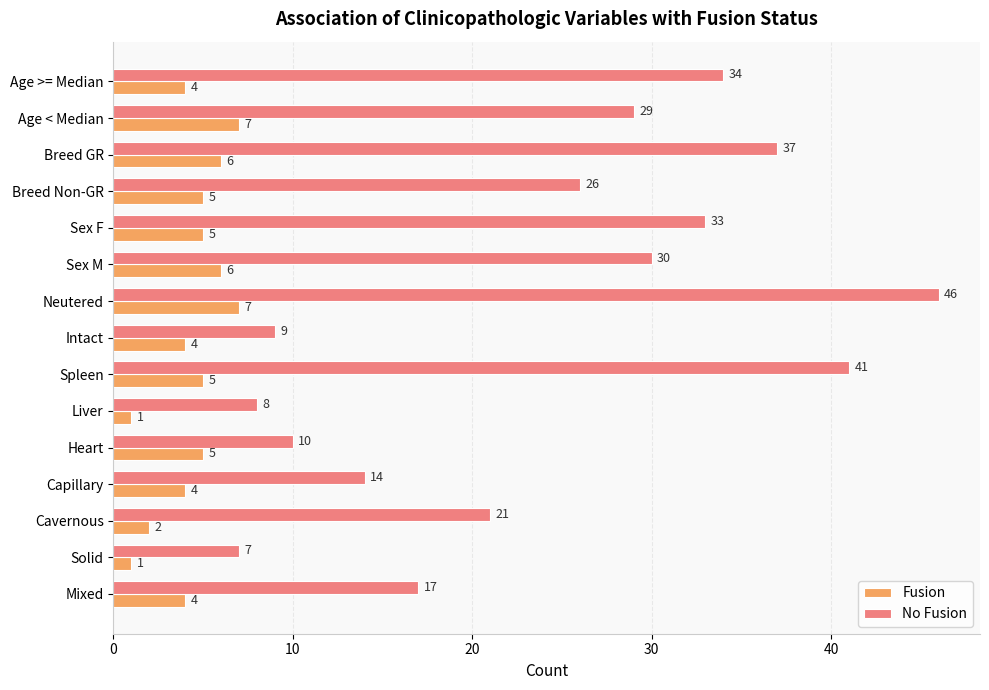

Rank the series by their maximum value, from lowest to highest.

Fusion, No Fusion